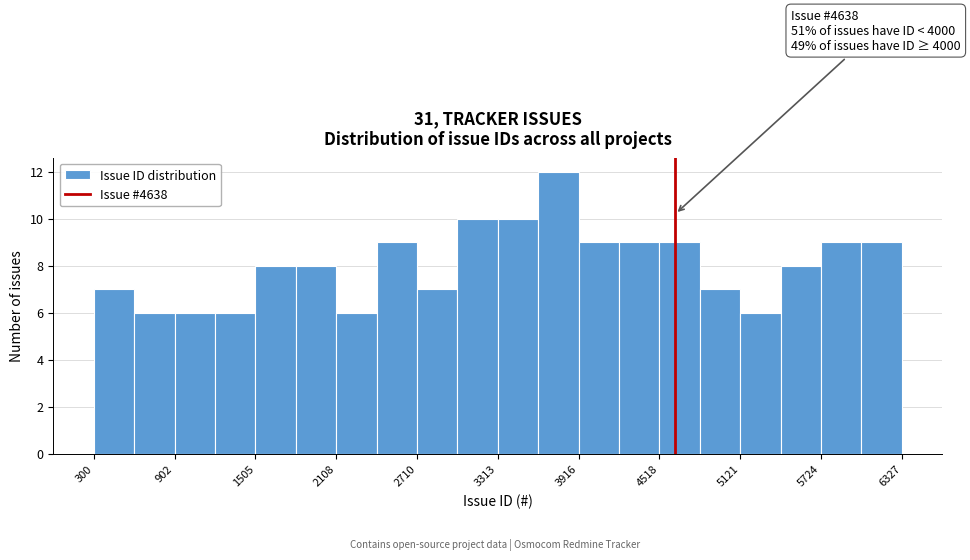

Around what value on the x-axis is the tallest bar? Give the approximate position of its centre, as read against the axis.

3800